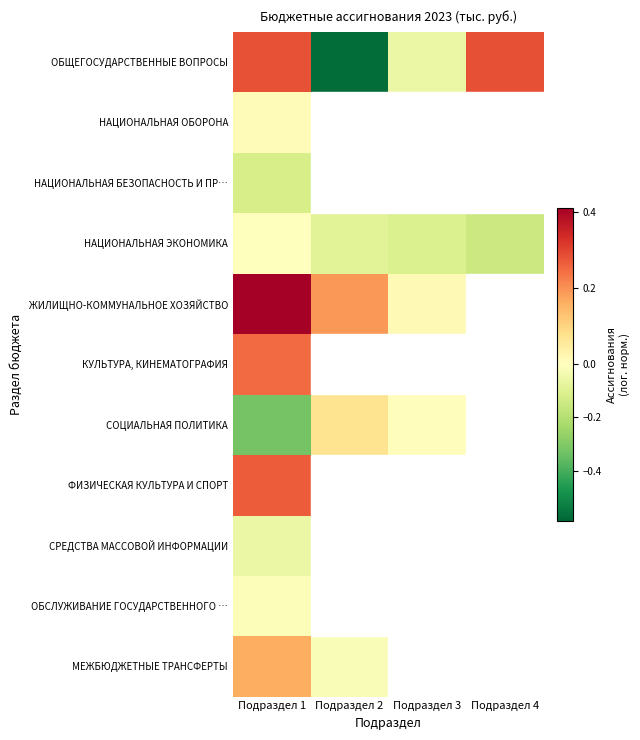

How many categories are shown in the chart?

4